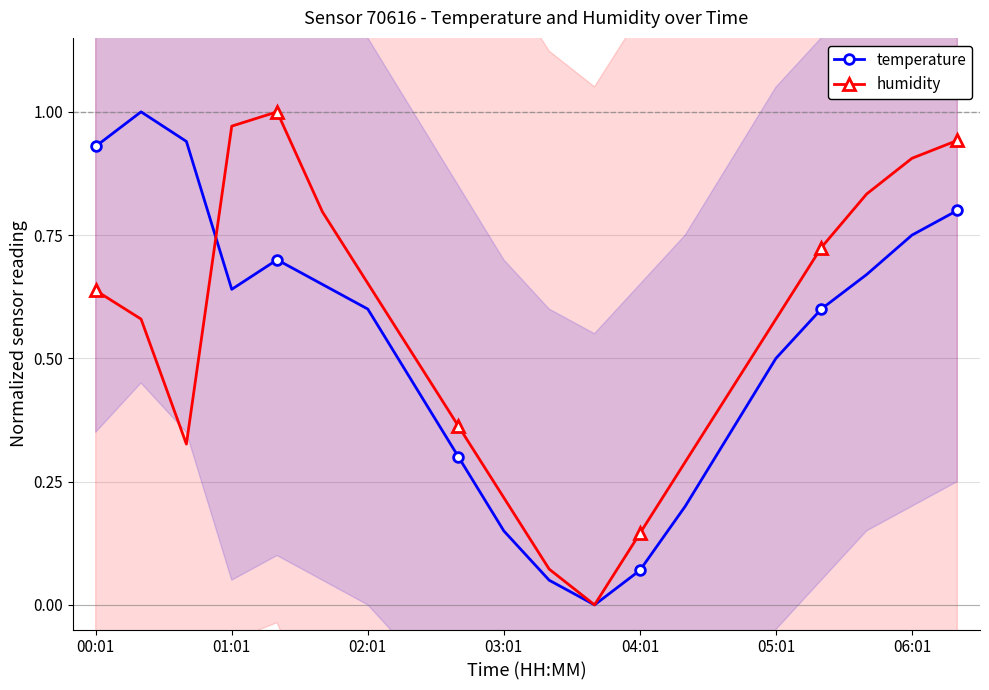

List the series in order of their peak value, highest first.

temperature, humidity